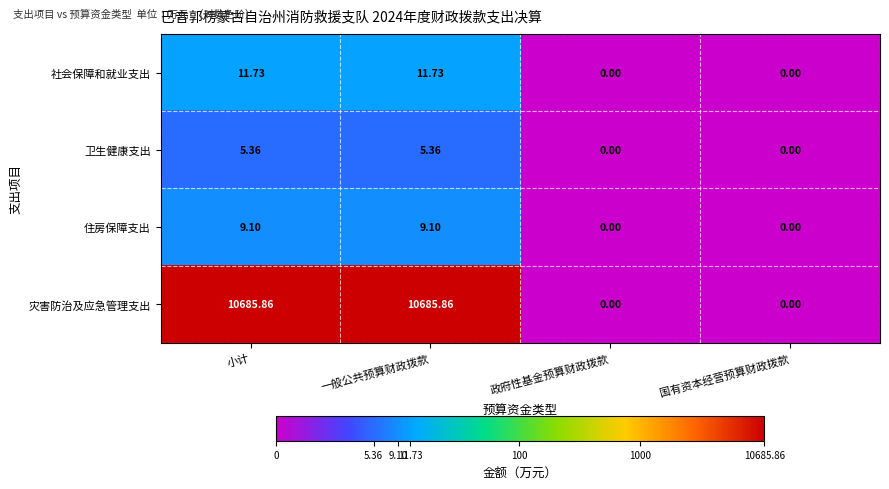

Which series has the largest total across all categories?

灾害防治及应急管理支出